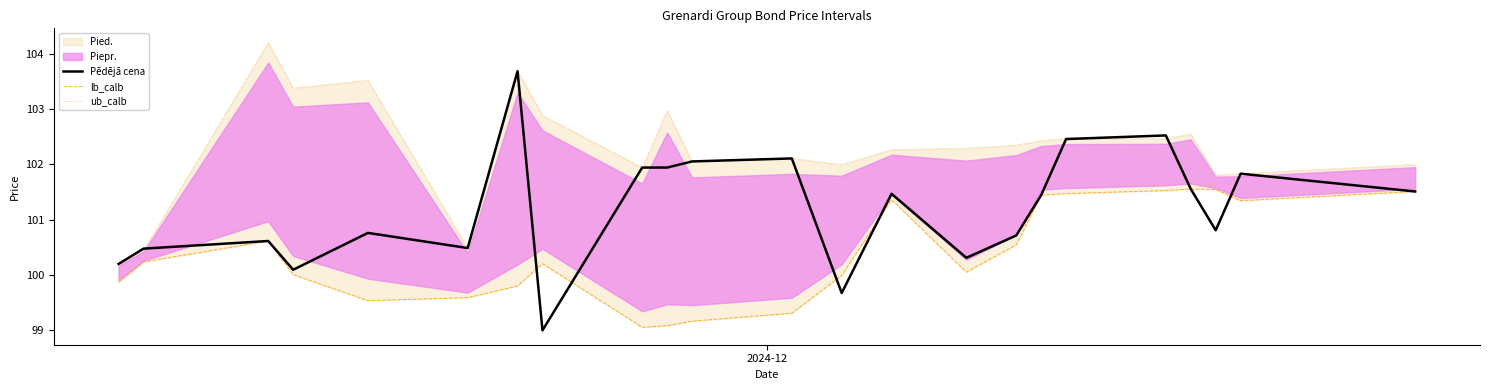

Does the chart have visible grid lines?

No